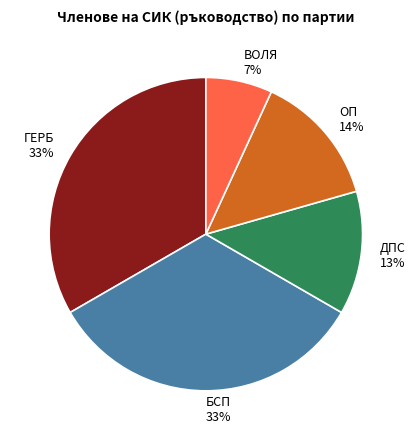

True or false: ГЕРБ accounts for 20% of the total.

False